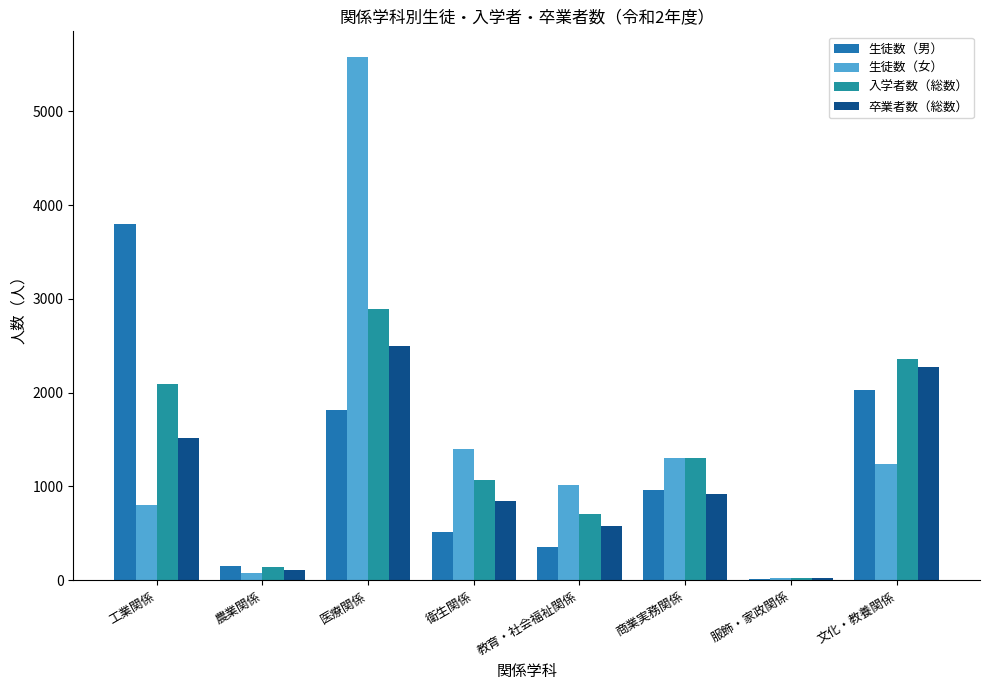

What position from the right is 商業実務関係?

3